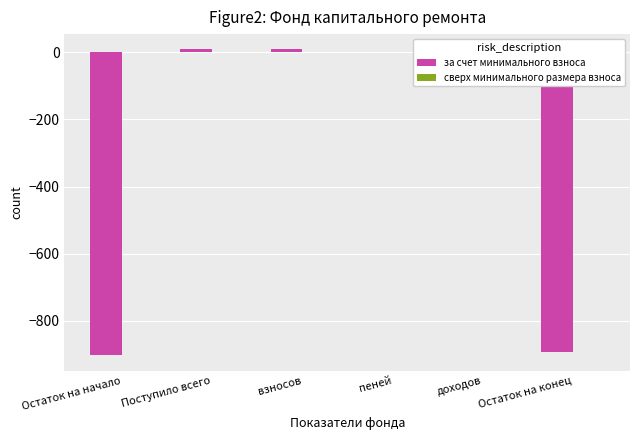

The value at Остаток на начало is -594.8. True or false?

False